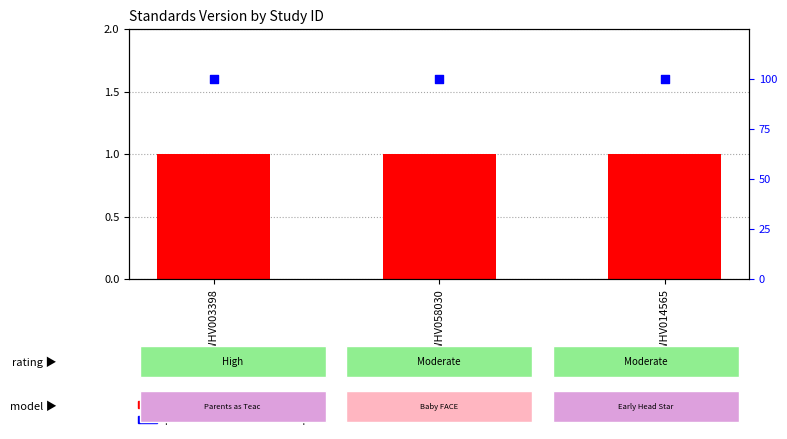

Is the value of percentile rank within the sample at WWHV058030 greater than the value of Standards Version at WWHV003398?

Yes